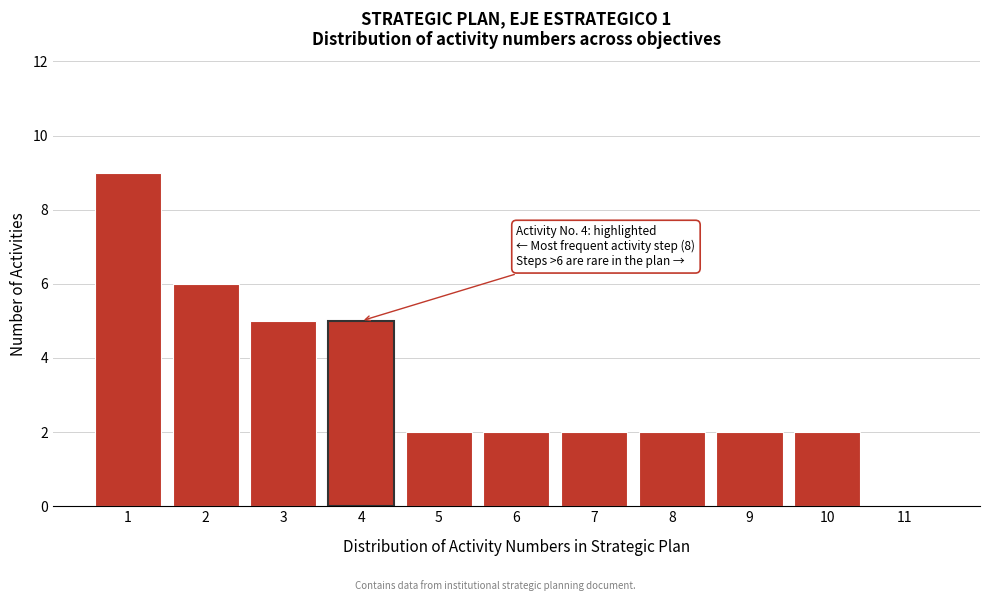

Reading right to left, list all the values displayed in this chart.

11=0	10=2	9=2	8=2	7=2	6=2	5=2	4=5	3=5	2=6	1=9